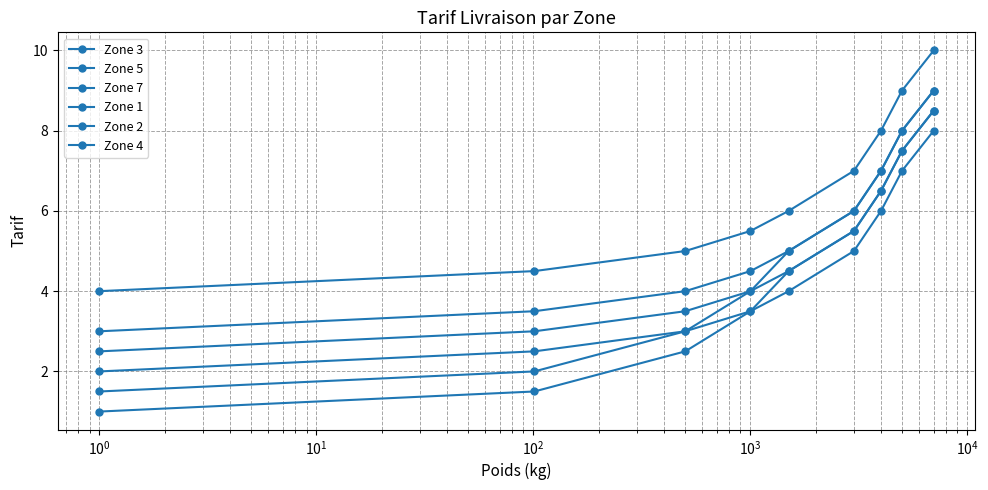

How many series are shown in this chart?

6